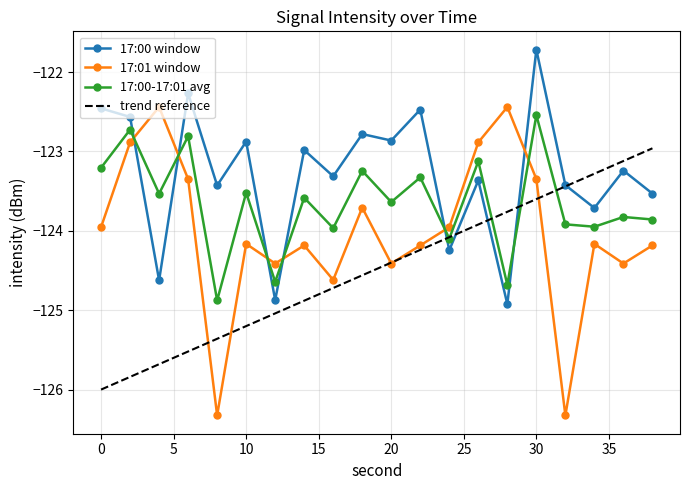

At which label is 17:00-17:01 avg closest to -123?

26